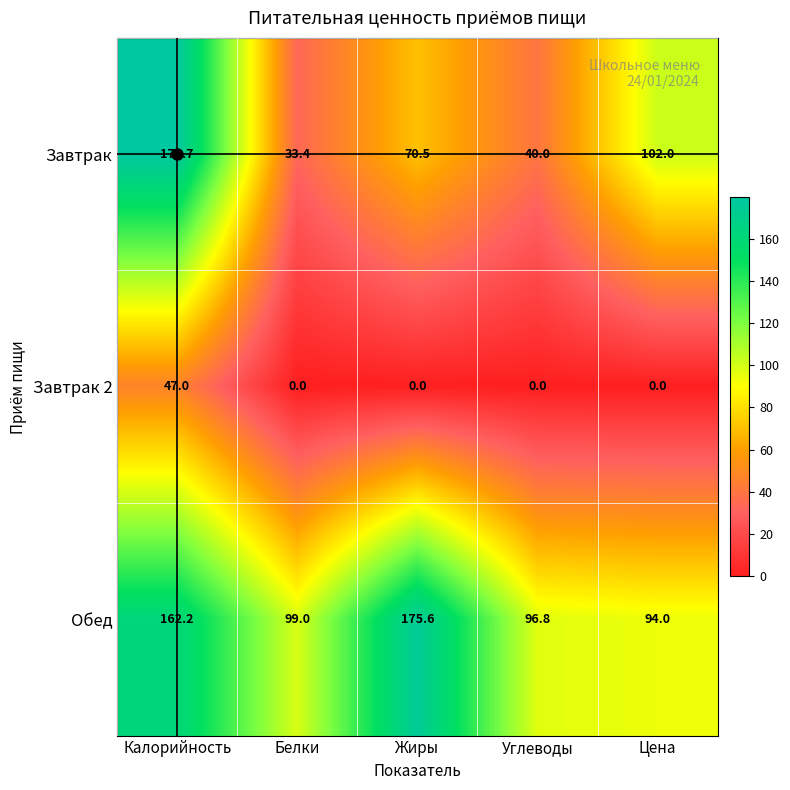

What is the difference between the maximum and minimum values in the Обед series?

81.6